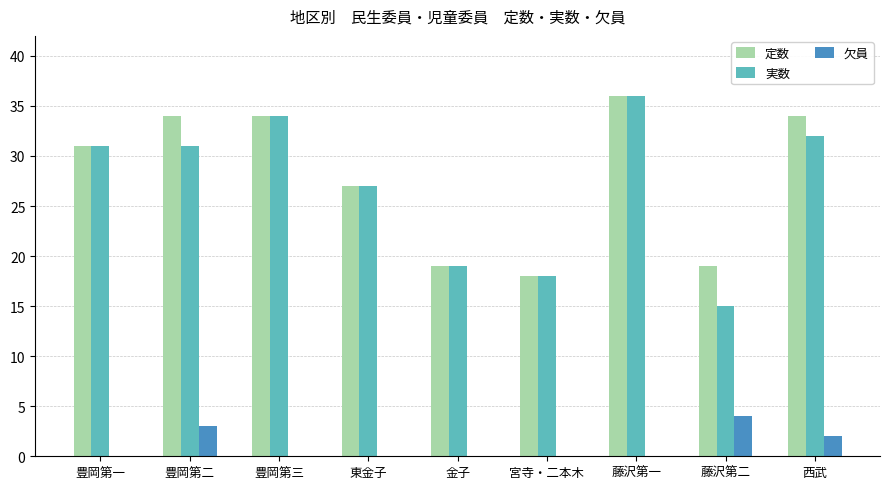

Between 藤沢第二 and 西武, which series saw the biggest shift?

実数